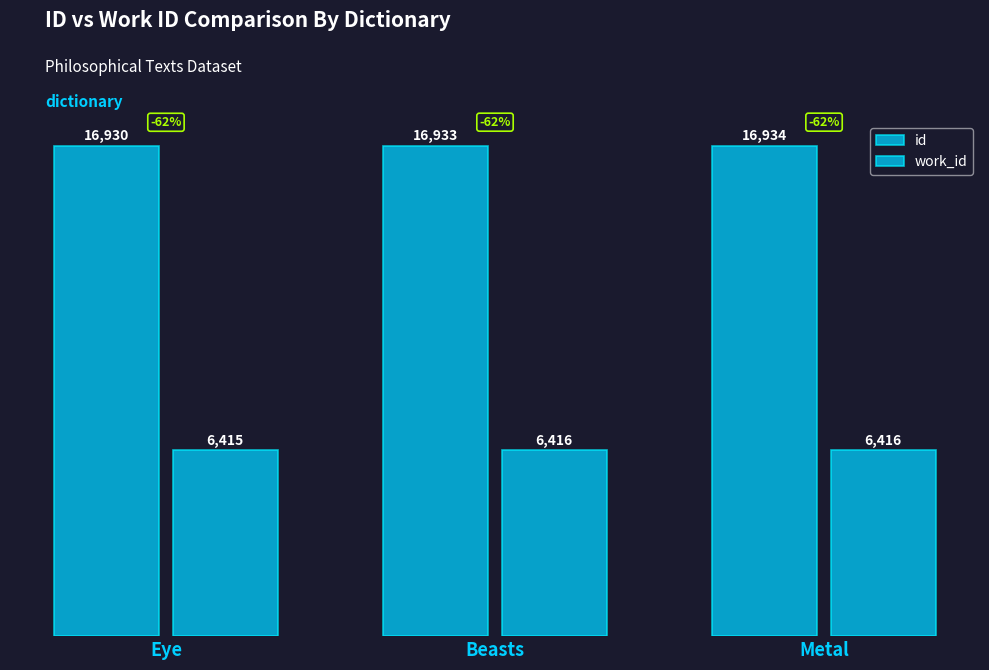

Reading right to left, extract all data points from this chart.

id: Metal=16934	Beasts=16933	Eye=16930
work_id: Metal=6416	Beasts=6416	Eye=6415